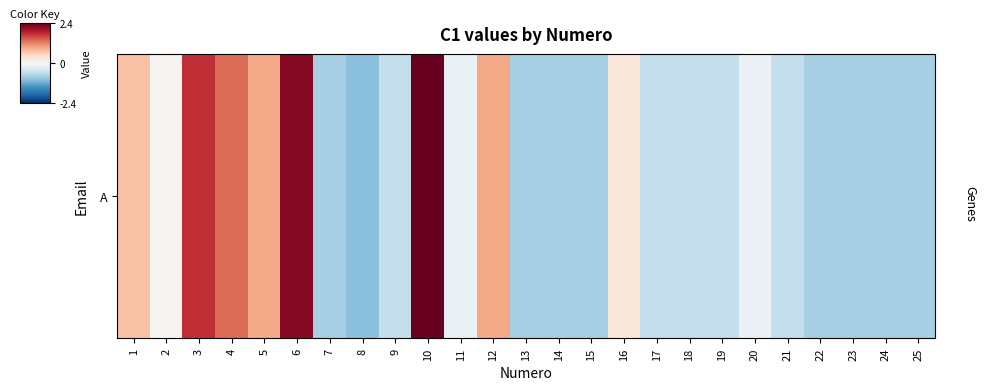

The value at 5 is 0.3. True or false?

False